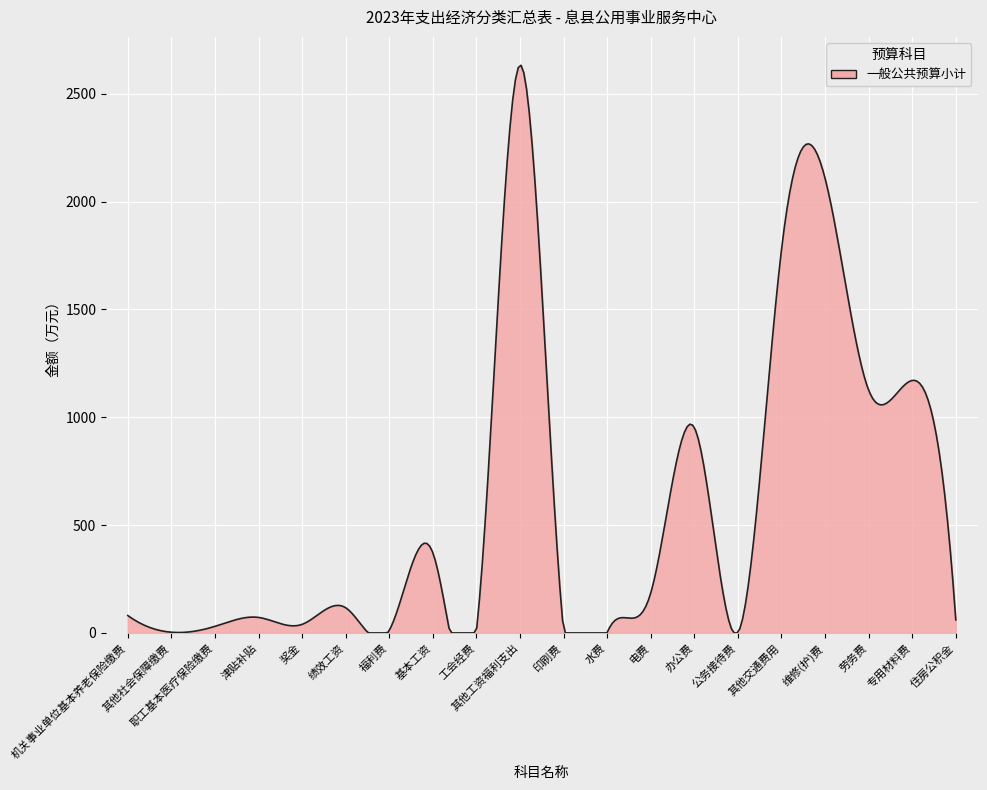

What is the greatest value displayed?

2632.0